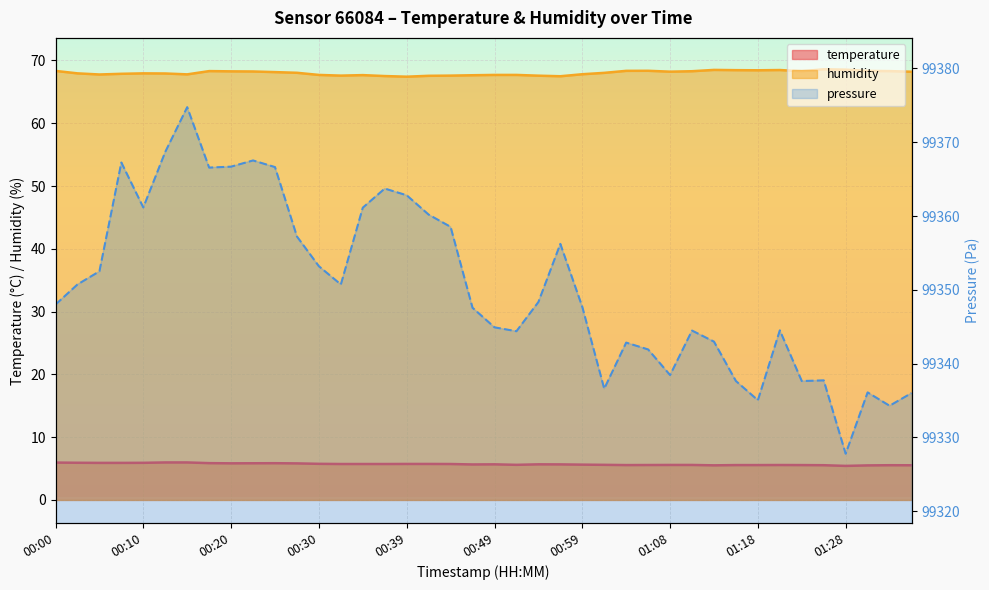

What is the maximum value shown in the chart?

68.6